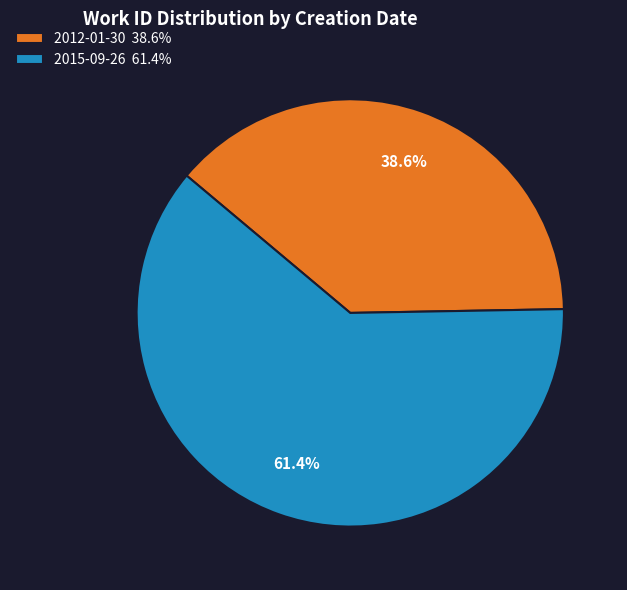

The 2015-09-26 slice represents 74% of the pie. True or false?

False